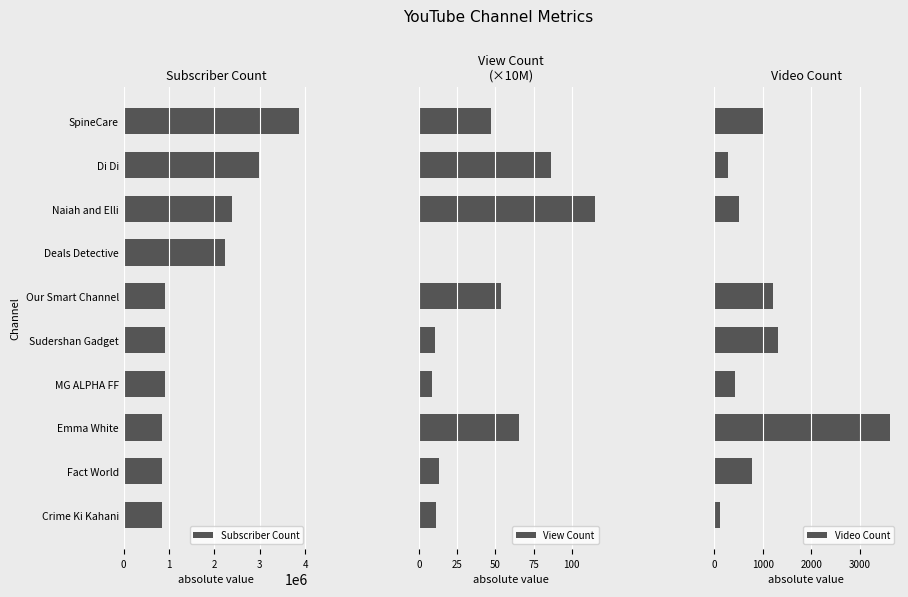

What is the highest value of the Video Count series?

3616